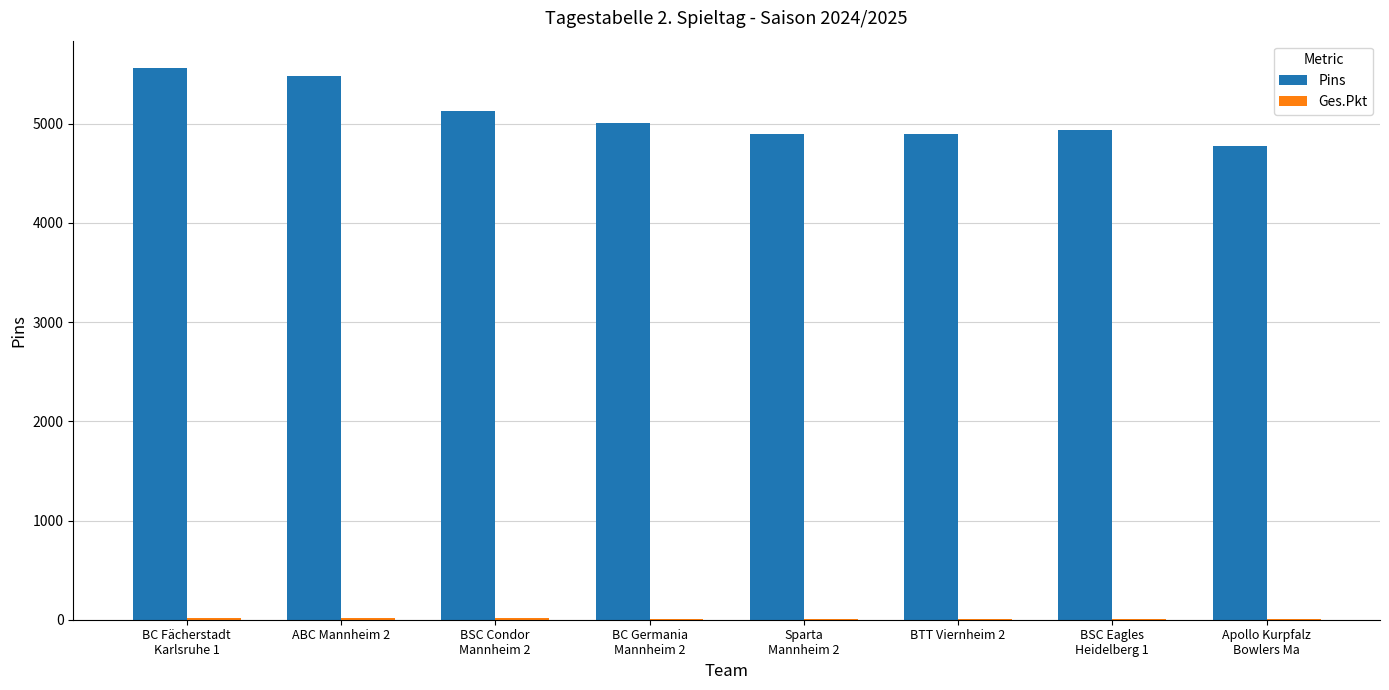

What is the greatest value displayed?

5560